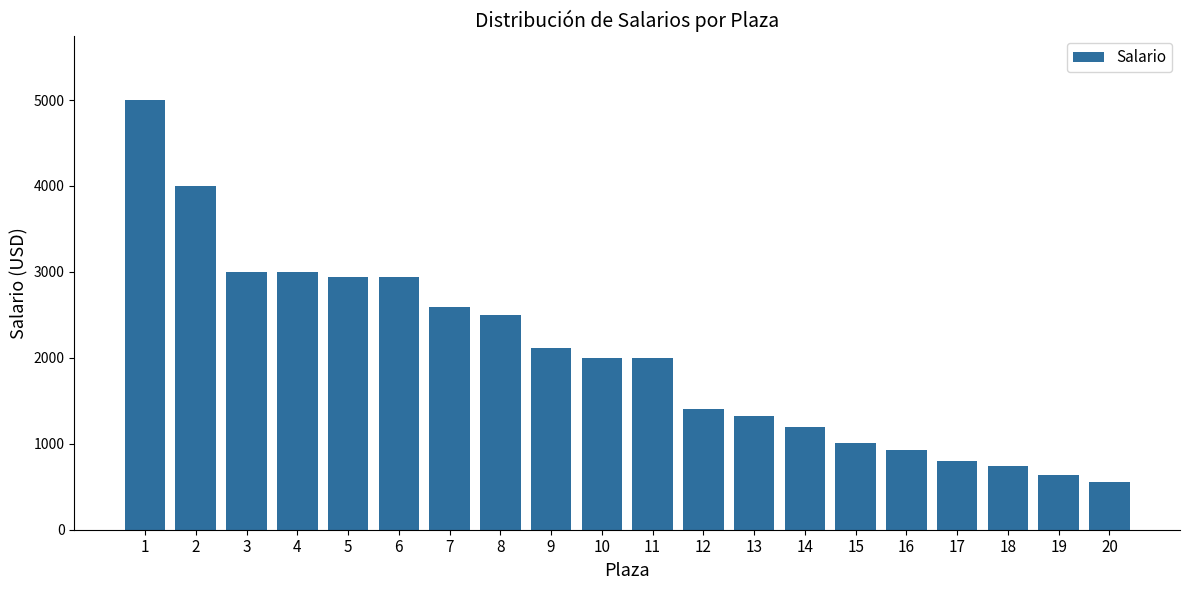

Is it true that the value at 6 is 4611.6?

False